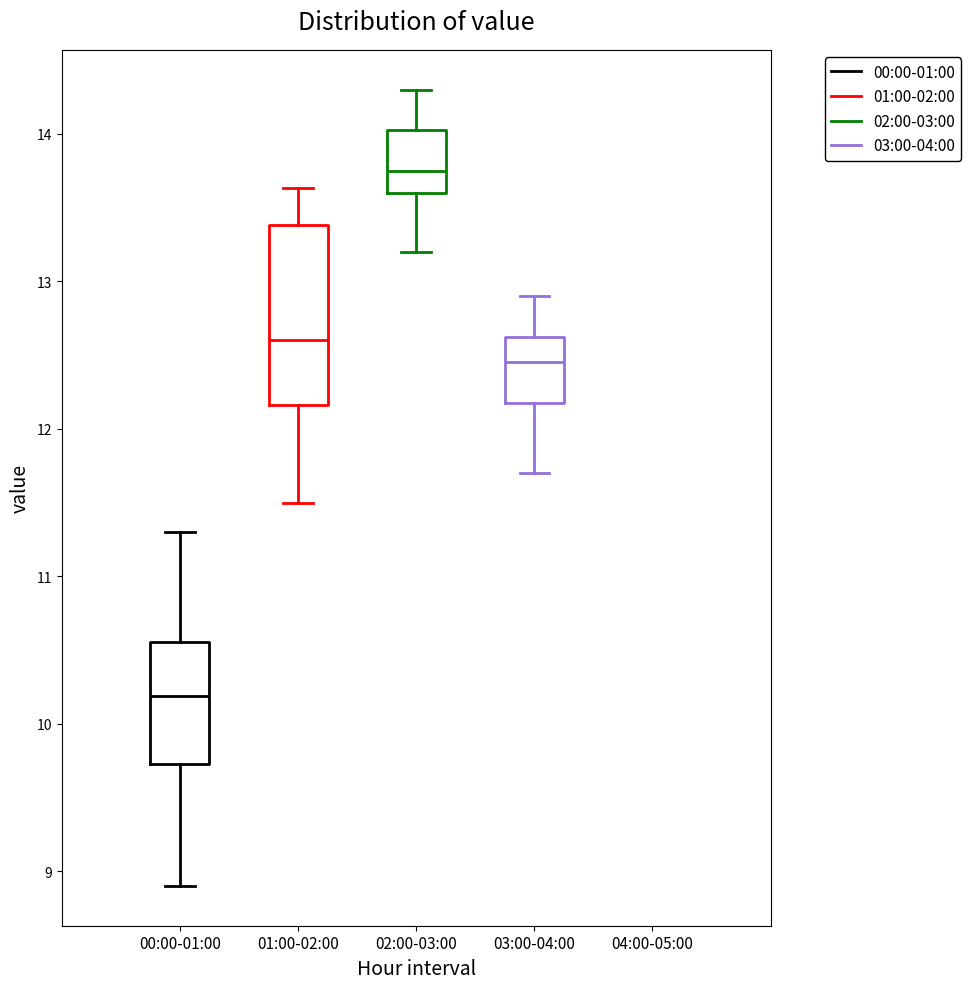

Which box has the highest median line?

02:00-03:00